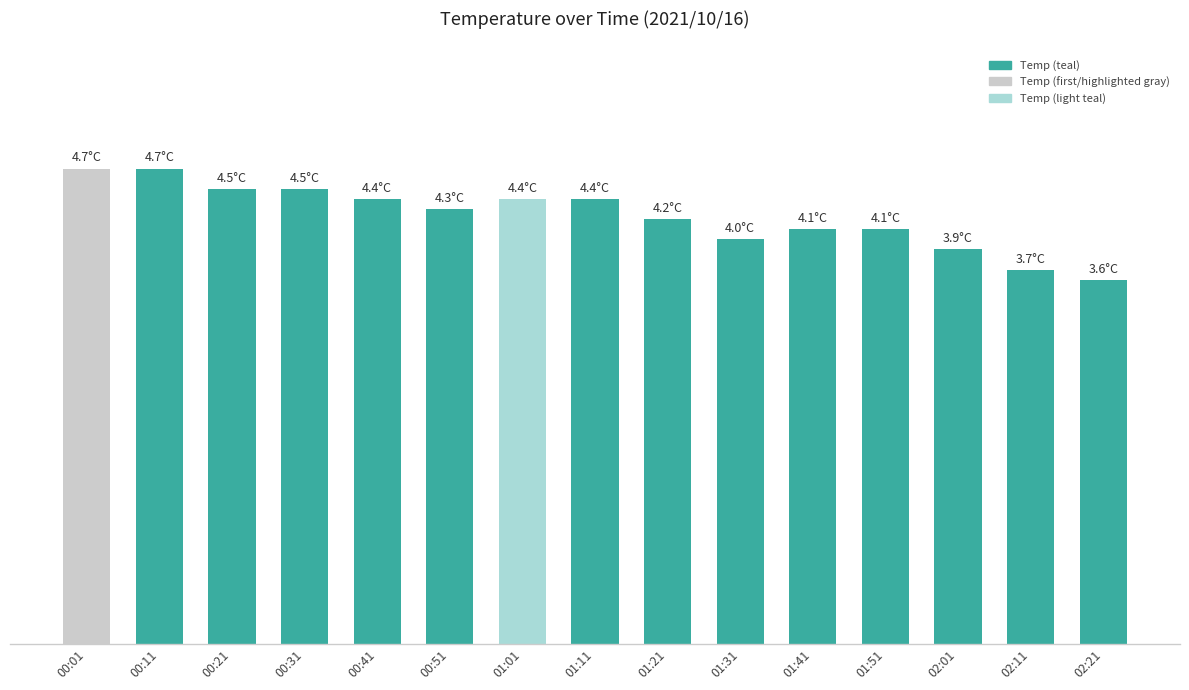

What is the maximum value shown in the chart?

4.7